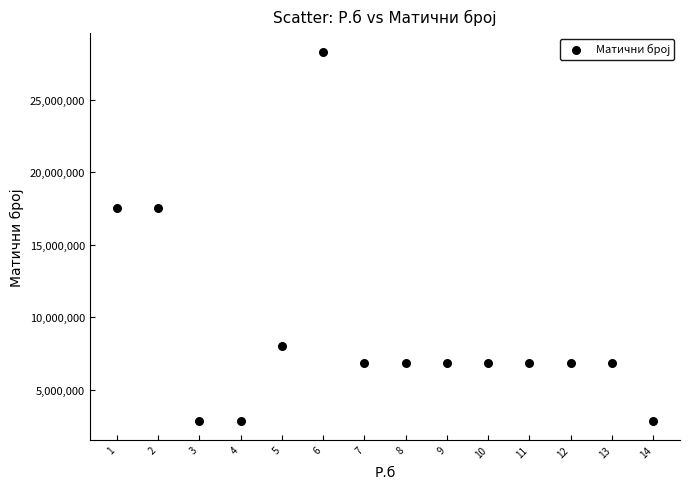

What is the range of Y values (max minus min)?

25485935